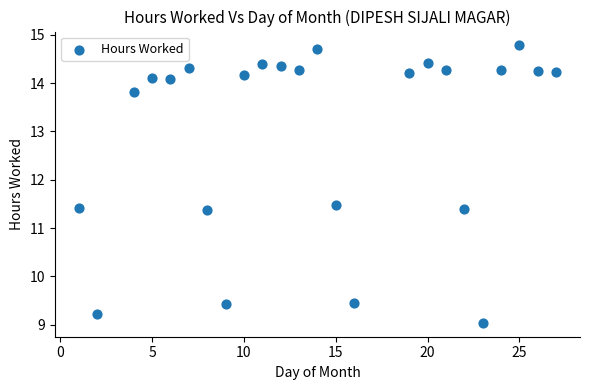

What is the range of X values (max minus min)?

26.0